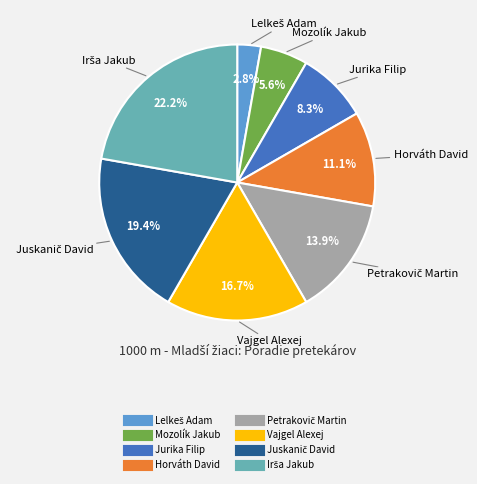

Does Horváth David represent more than half of the total?

No